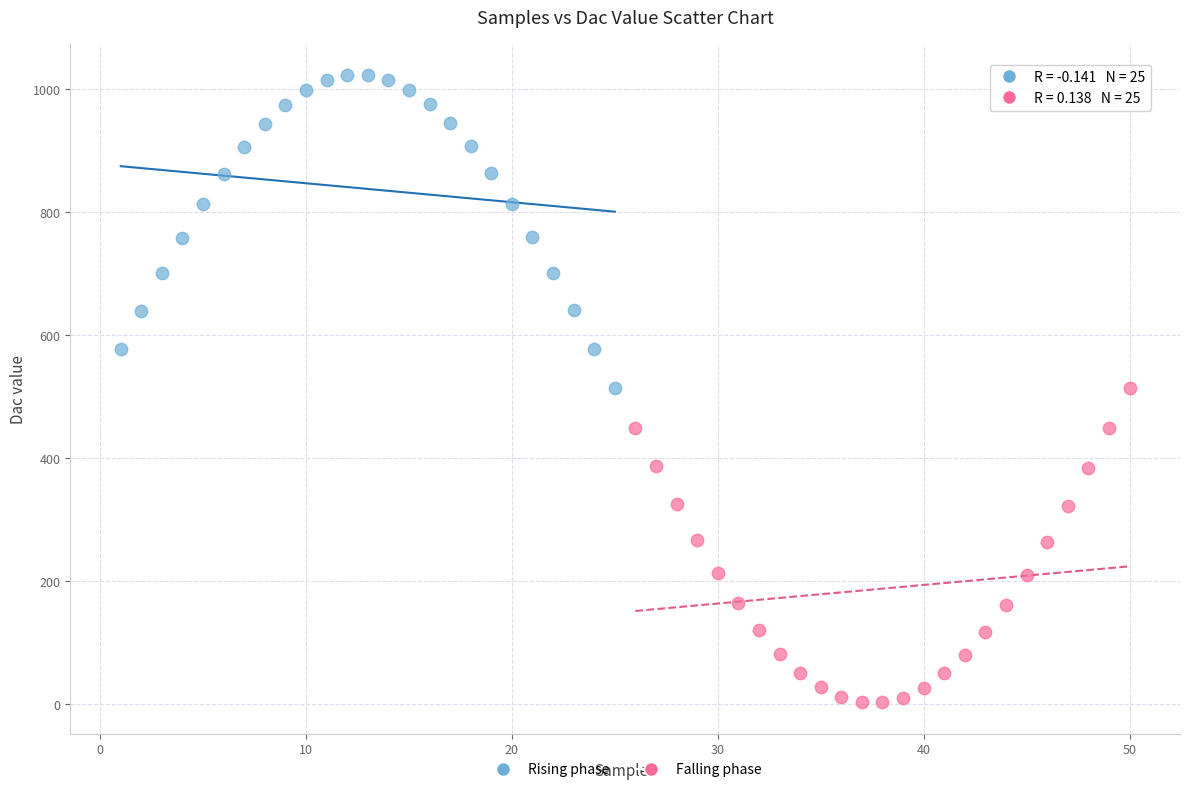

What are all the series names shown in the legend?

Rising phase, Falling phase